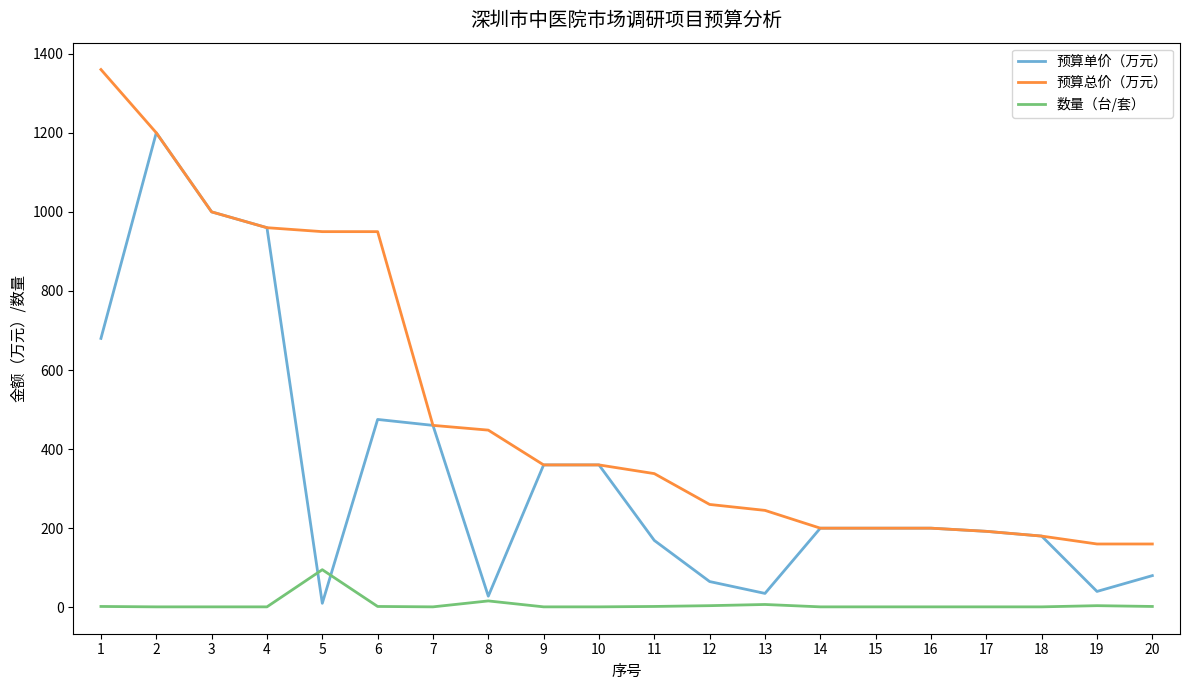

What is the sum of all 数量（台/套） values?

145